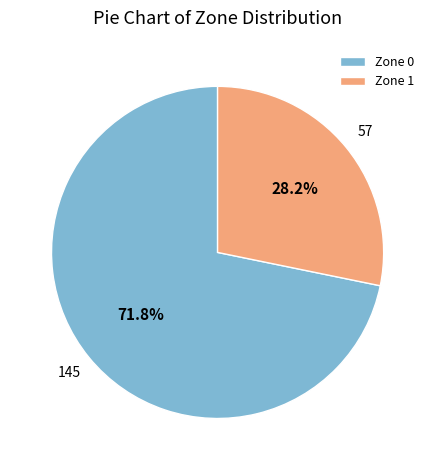

What is the majority slice?

Zone 0